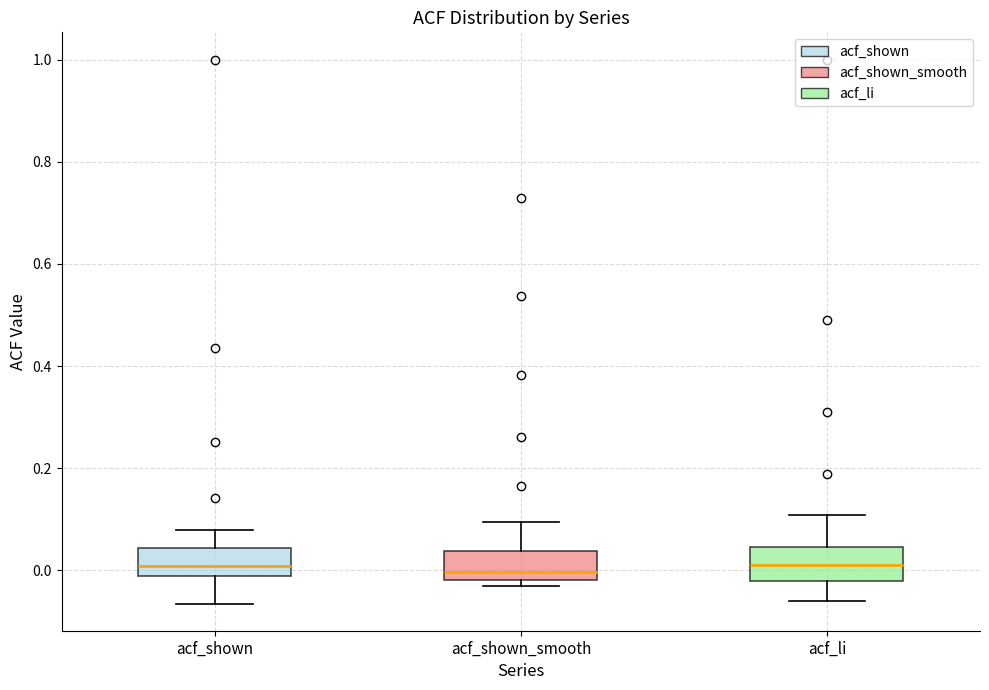

Reading left to right, read every box against the y-axis: the position of its median line, the range the box covers, and the ends of its whiskers. The values are not printed on the chart, so give them approximately, as read against the axis.

acf_shown: median 0.00, box -0.02 to 0.04, whiskers -0.06 to 0.08
acf_shown_smooth: median 0.00, box -0.02 to 0.04, whiskers -0.04 to 0.10
acf_li: median 0.02, box -0.02 to 0.04, whiskers -0.06 to 0.10